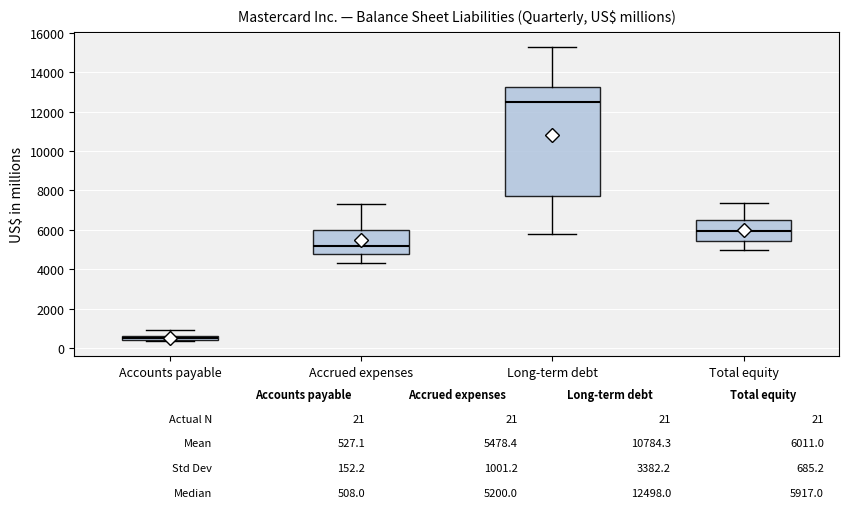

Comparing the boxes themselves (not the whiskers), which one is the tallest?

Long-term debt